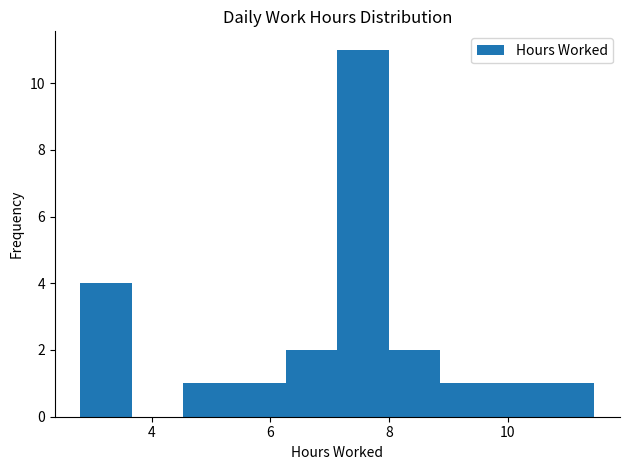

Which range on the x-axis has the tallest bar?

7.2 to 8.0